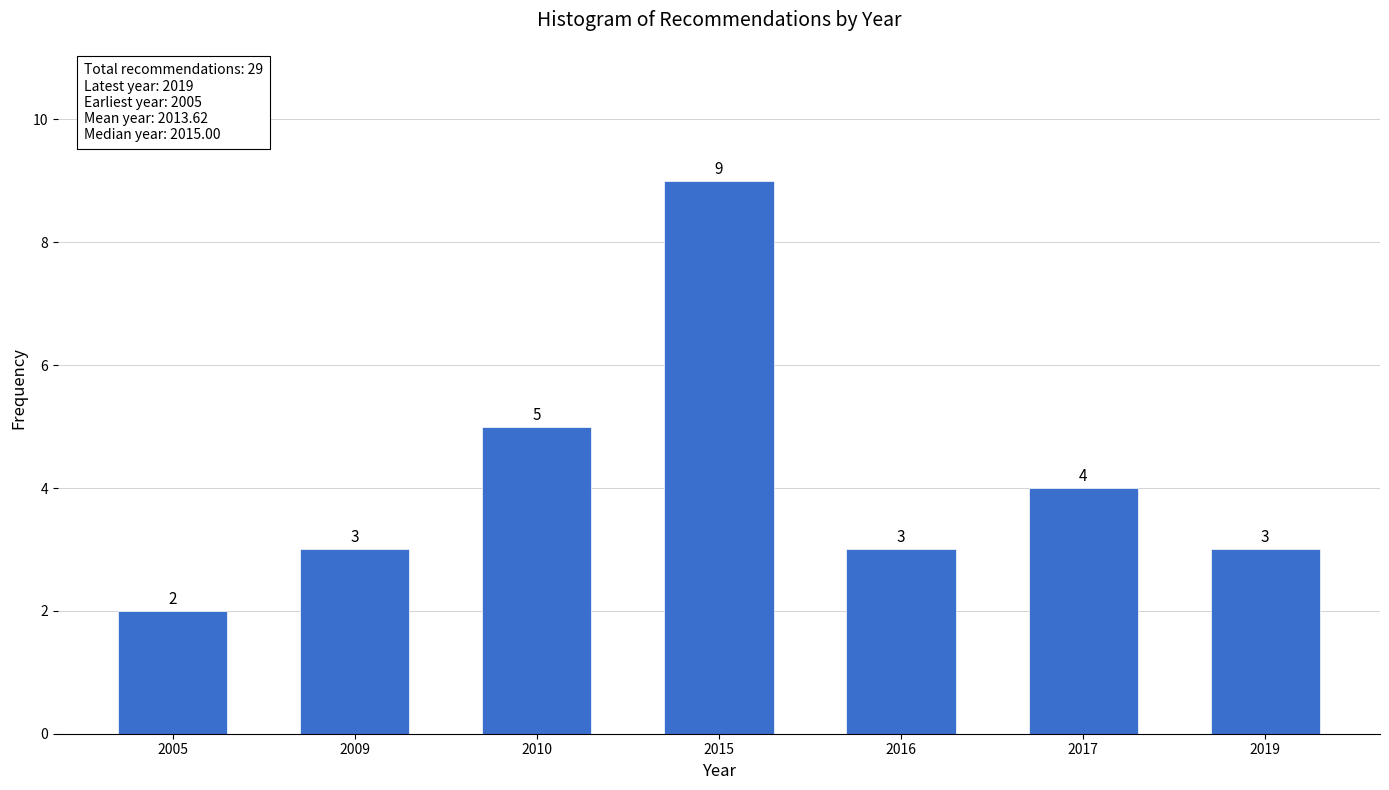

Reading left to right, list all the values displayed in this chart.

2005=2	2009=3	2010=5	2015=9	2016=3	2017=4	2019=3